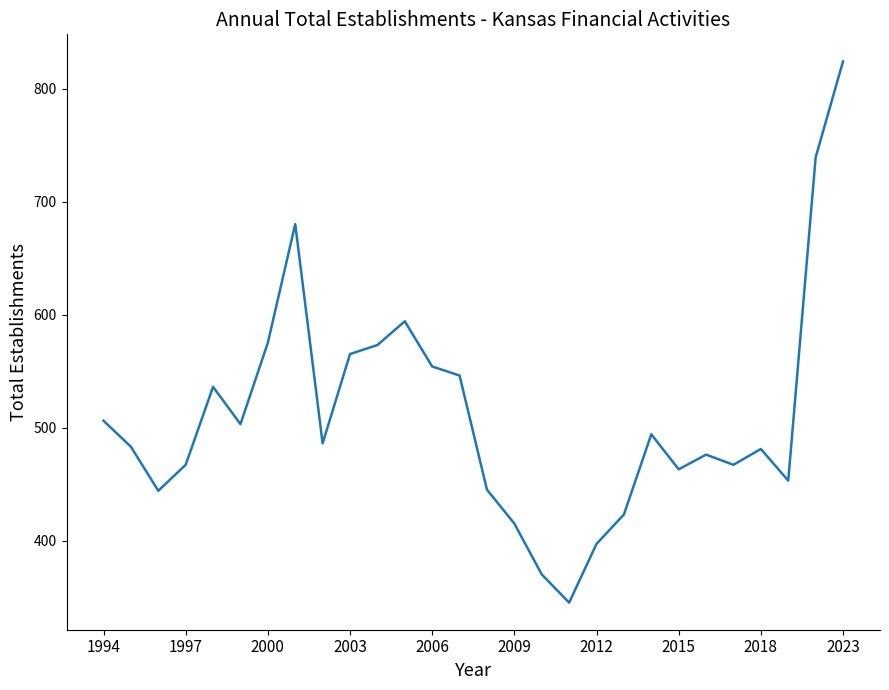

What is the greatest value displayed?

824